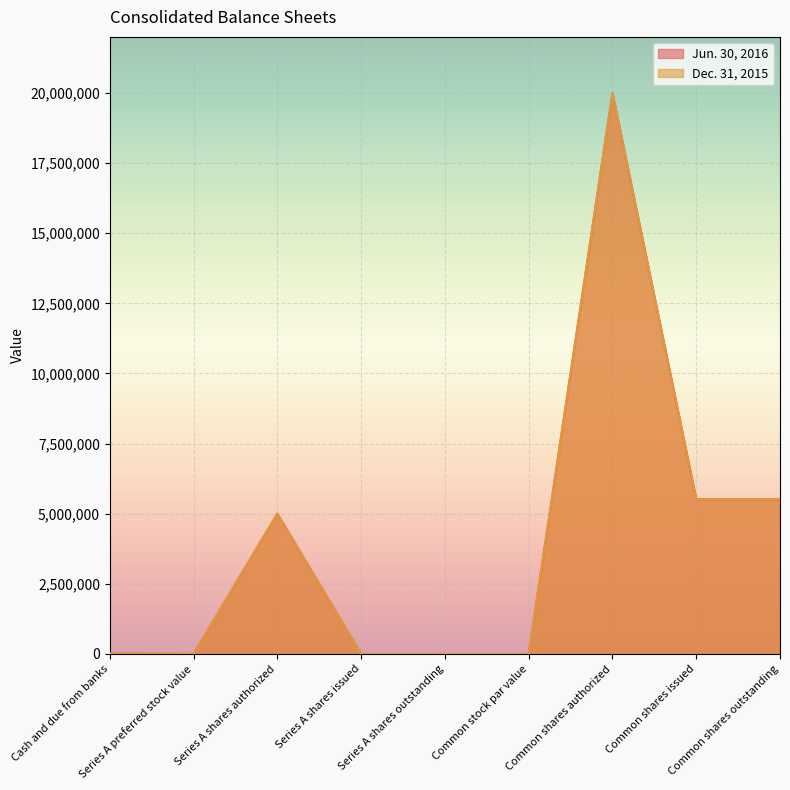

At how many categories does at least one series exceed 19848322?

1